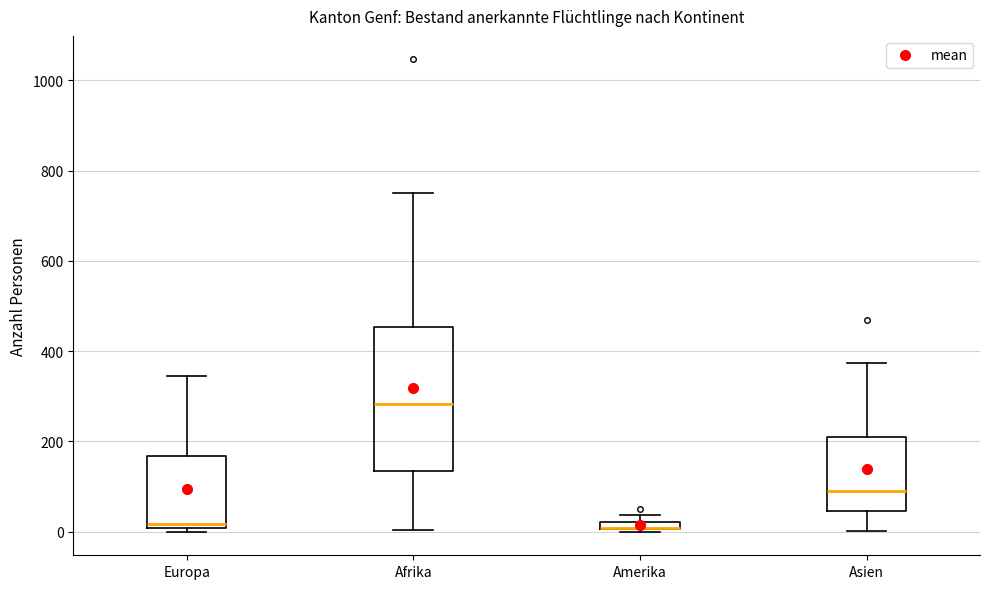

Which box is the tallest, from its lower edge to its upper edge?

Afrika